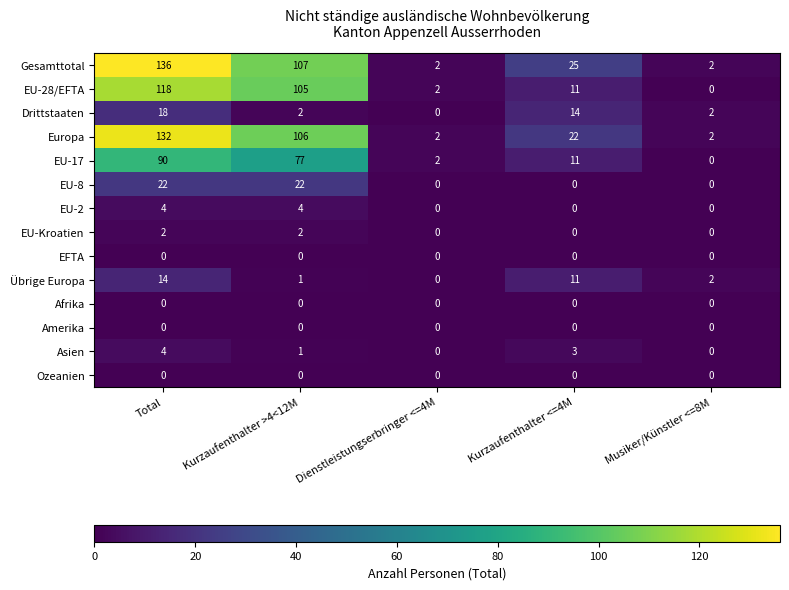

Is the value of Asien at Kurzaufenthalter >4<12M greater than the value of Drittstaaten at Kurzaufenthalter >4<12M?

No